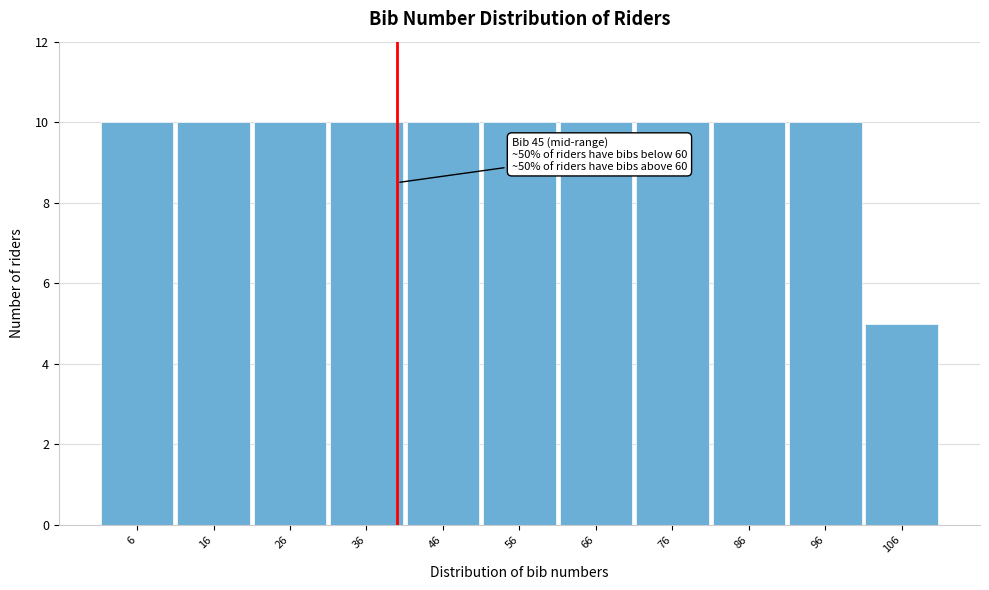

Reading right to left, extract all data points from this chart.

106=5	96=10	86=10	76=10	66=10	56=10	46=10	36=10	26=10	16=10	6=10